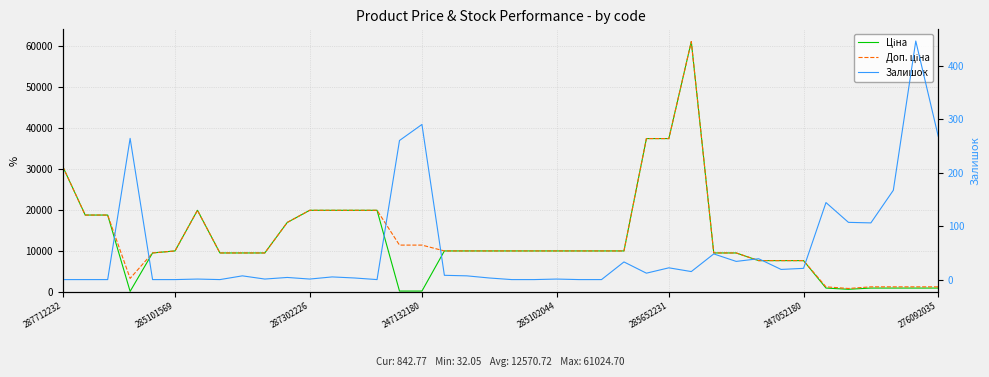

True or false: Ціна has a value of 15784.3 at 19.

False